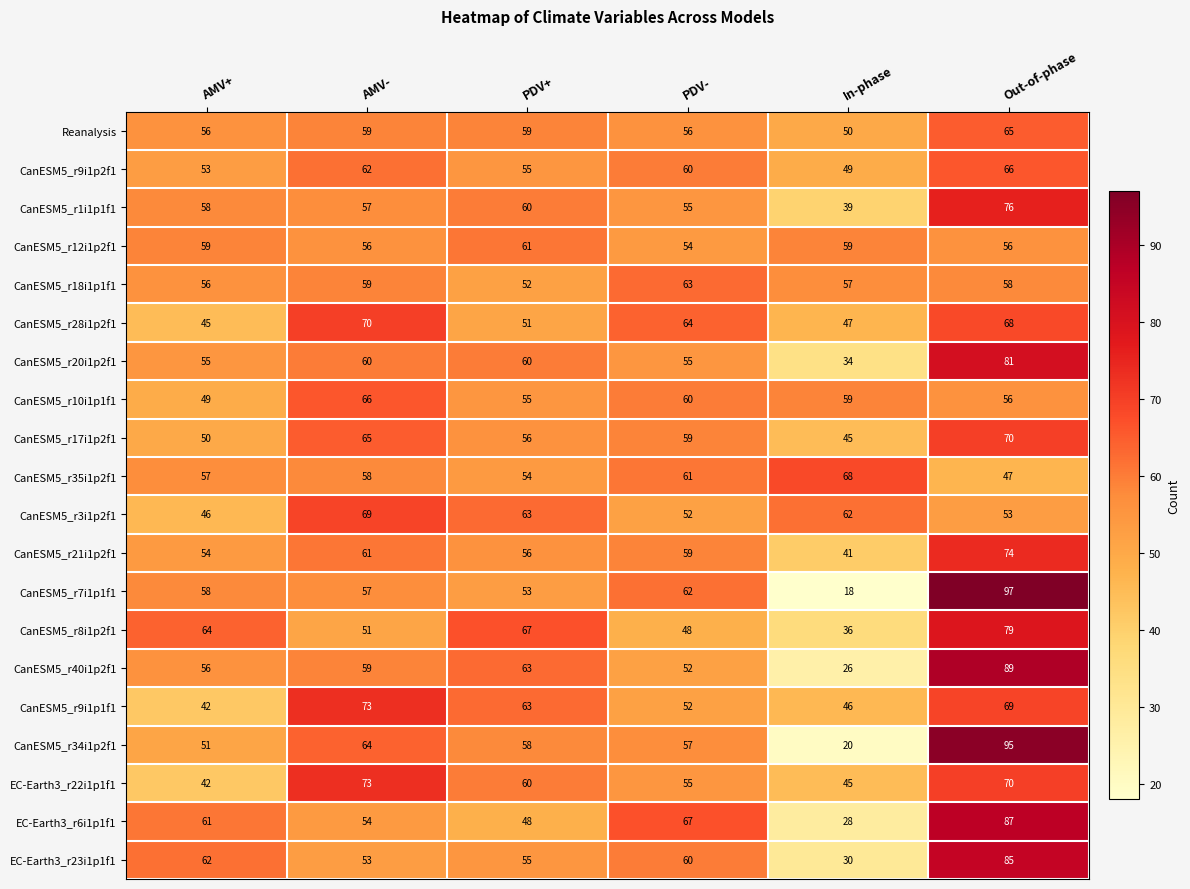

What is the sum of all CanESM5_r35i1p2f1 values?

345